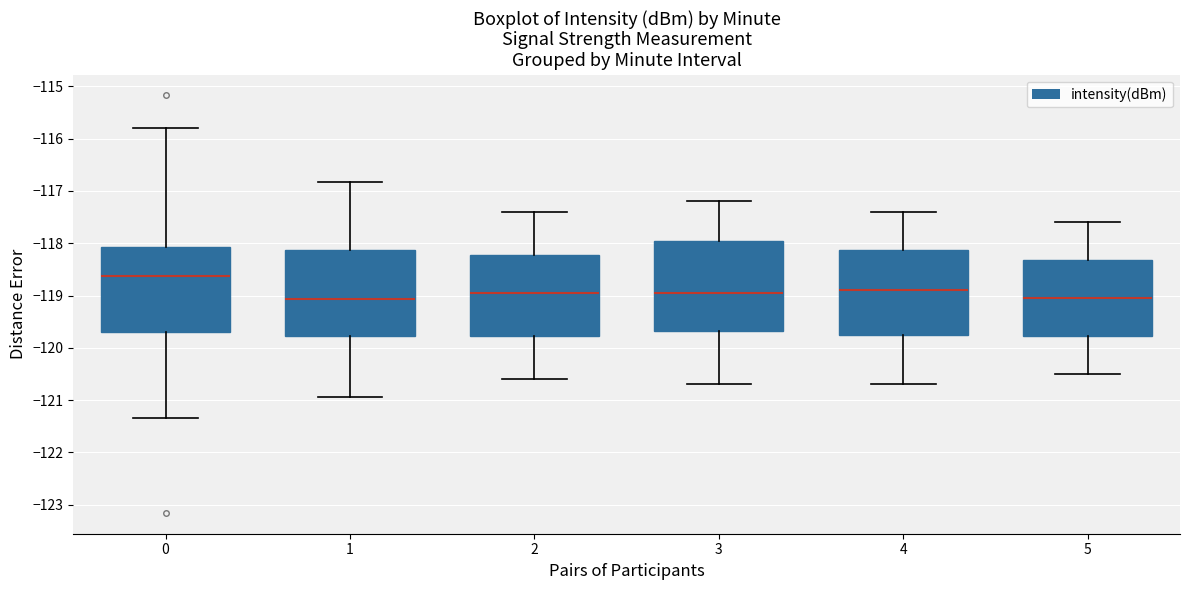

Reading left to right, read every box against the y-axis: the position of its median line, the range the box covers, and the ends of its whiskers. The values are not printed on the chart, so give them approximately, as read against the axis.

0: median -118.6, box -119.7 to -118.1, whiskers -121.3 to -115.8
1: median -119.1, box -119.8 to -118.1, whiskers -120.9 to -116.8
2: median -118.9, box -119.8 to -118.2, whiskers -120.6 to -117.4
3: median -118.9, box -119.7 to -117.9, whiskers -120.7 to -117.2
4: median -118.9, box -119.7 to -118.1, whiskers -120.7 to -117.4
5: median -119.0, box -119.8 to -118.3, whiskers -120.5 to -117.6